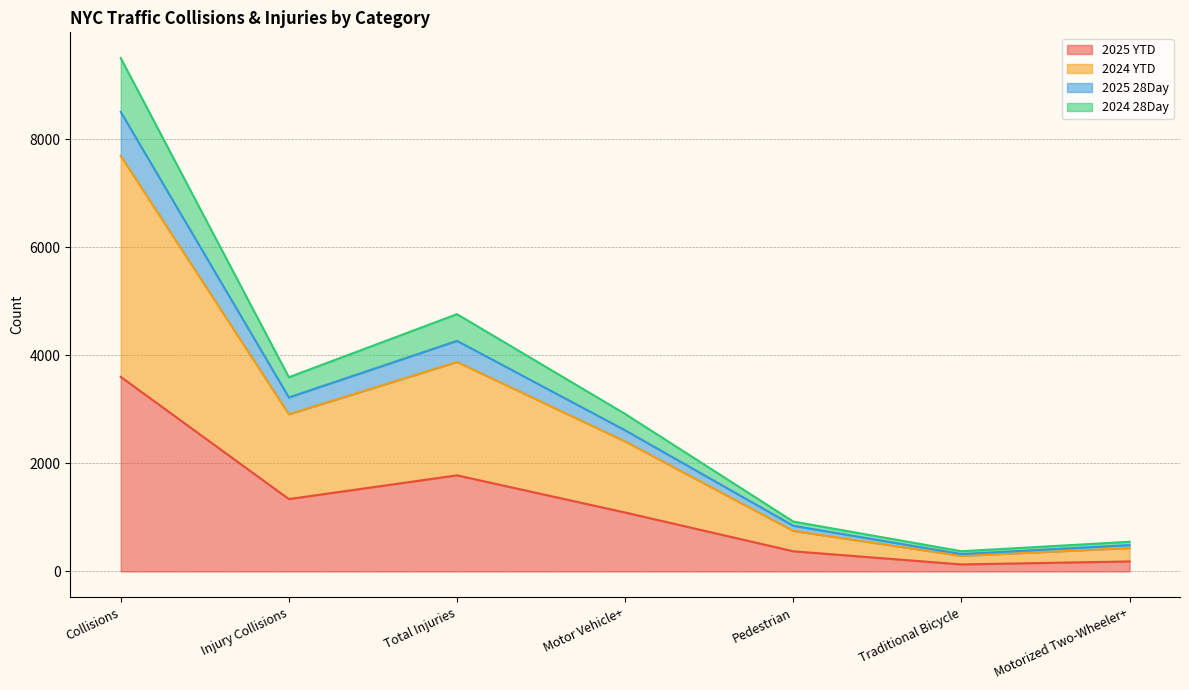

List the labels in order of 2025 YTD value, smallest first.

Traditional Bicycle, Motorized Two-Wheeler+, Pedestrian, Motor Vehicle+, Injury Collisions, Total Injuries, Collisions